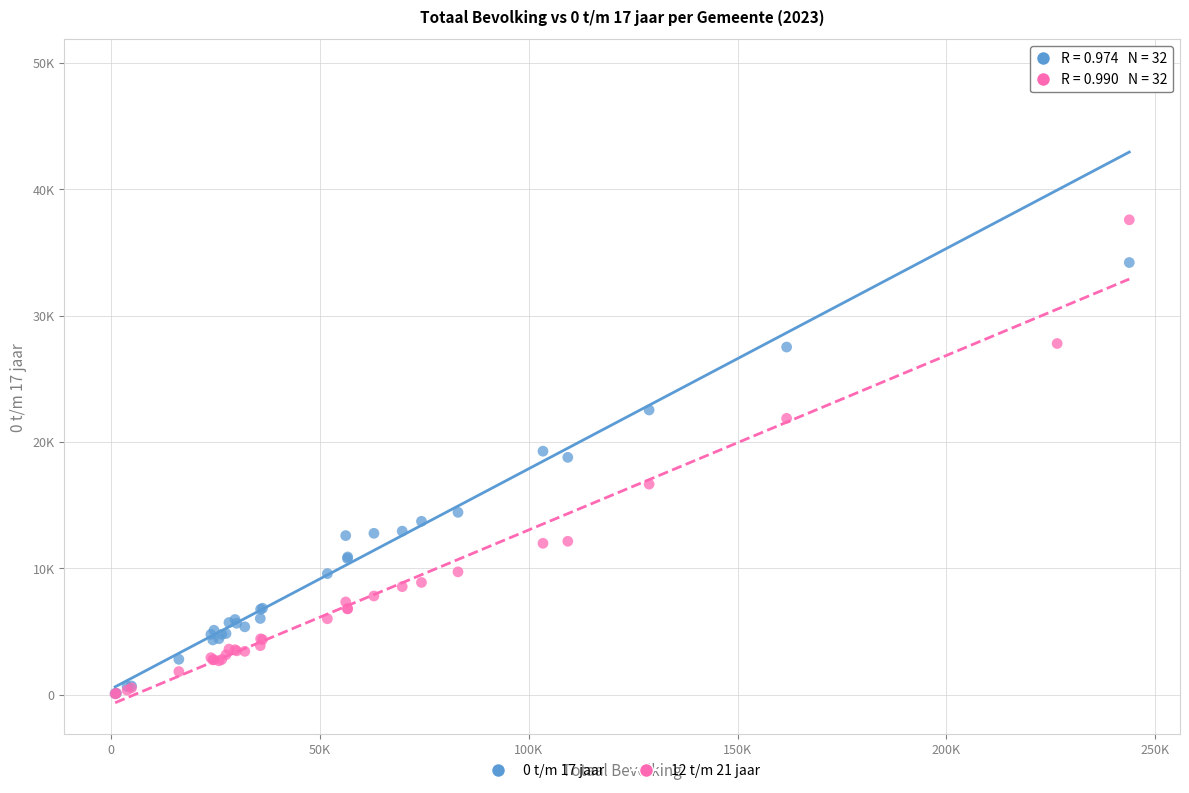

What are all the series names shown in the legend?

0 t/m 17 jaar, 12 t/m 21 jaar